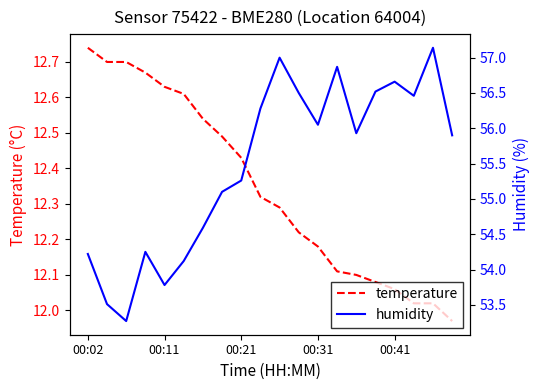

What is the average value of the humidity series?

55.5